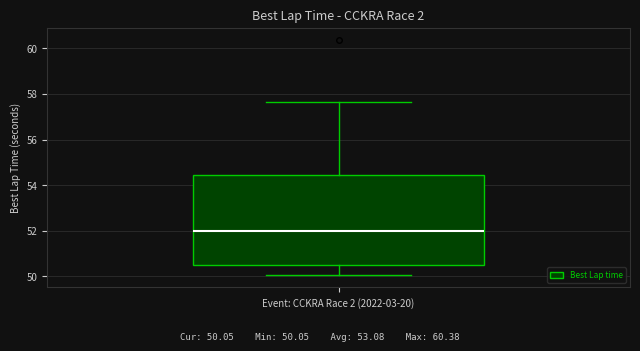

Transcribe this box plot: give where the median line is, the range the box spans, and where the two whiskers end, as read against the y-axis. The values are not printed on the chart, so give them approximately, as read against the axis.

median 52.0, box 50.4 to 54.4, whiskers 50.0 to 57.6